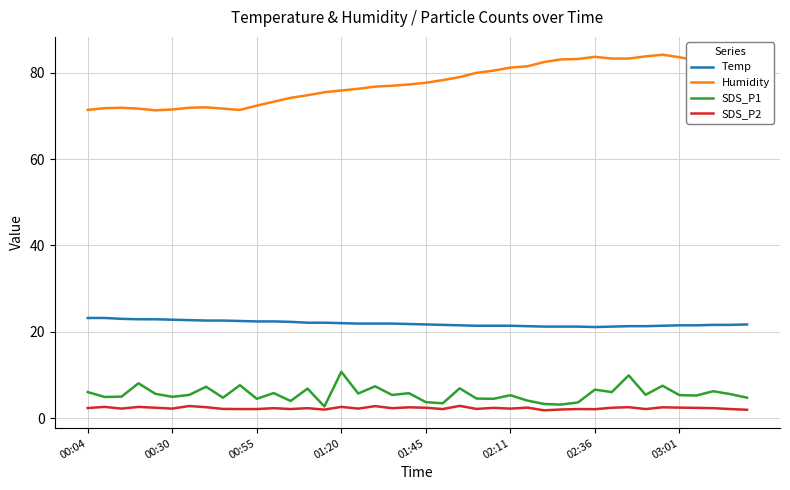

Rank the series by their maximum value, from highest to lowest.

Humidity, Temp, SDS_P1, SDS_P2